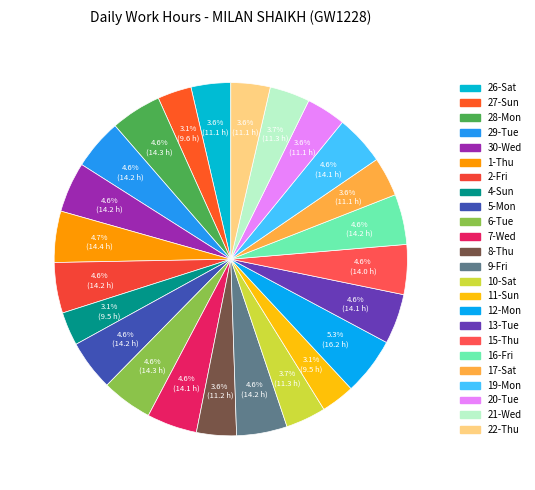

What percentage is the 17-Sat slice, to the nearest percent?

4%